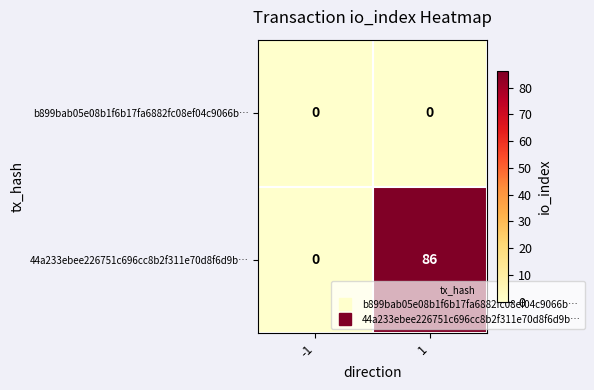

What is the total value across all series at 1?

86